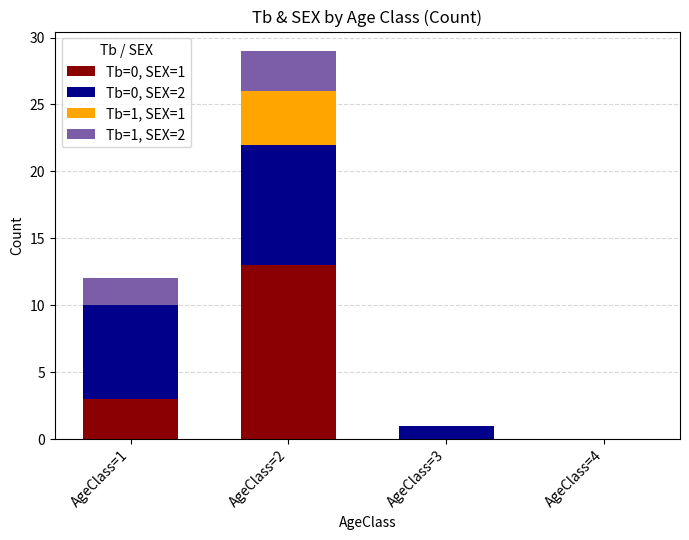

At which category is the sum across all series the highest?

AgeClass=2